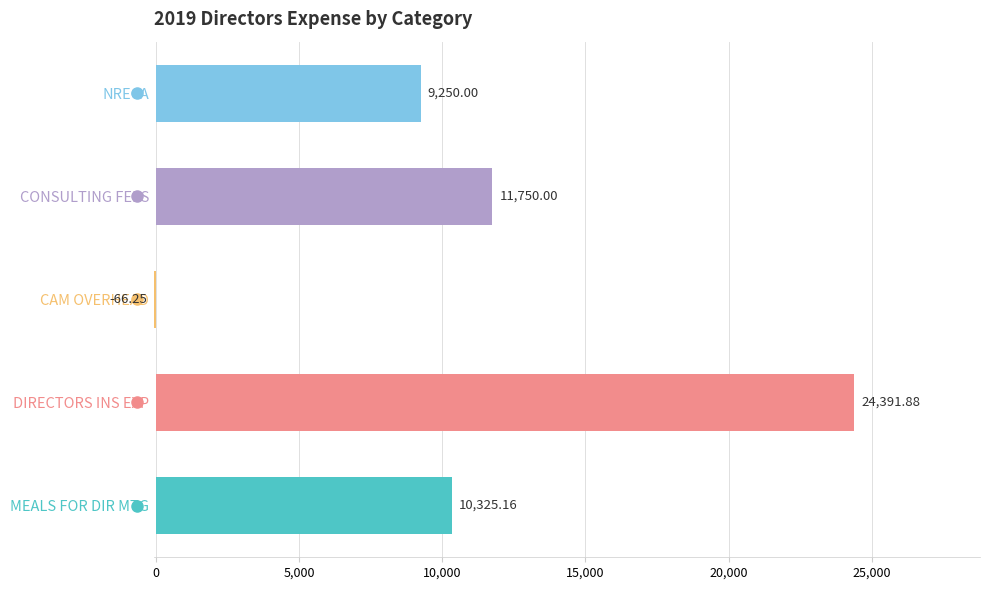

Where is the data nearest to the value 12162?

CONSULTING FEES